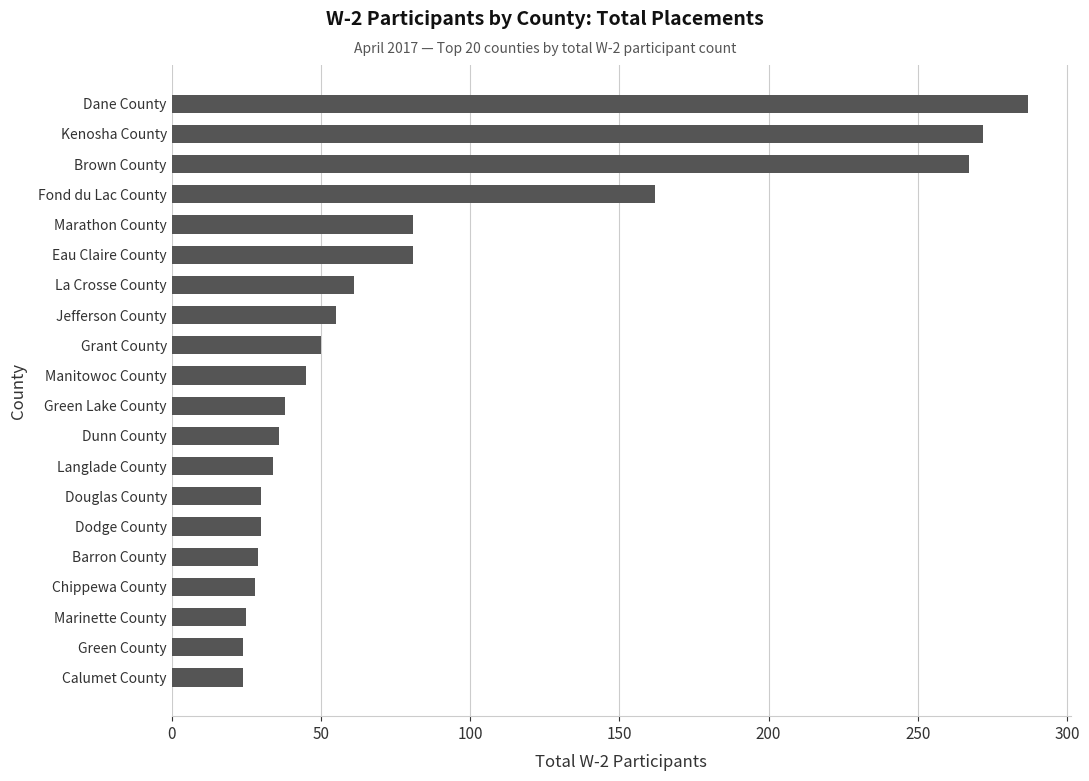

The chart shows a value of 272 at Kenosha County. True or false?

True